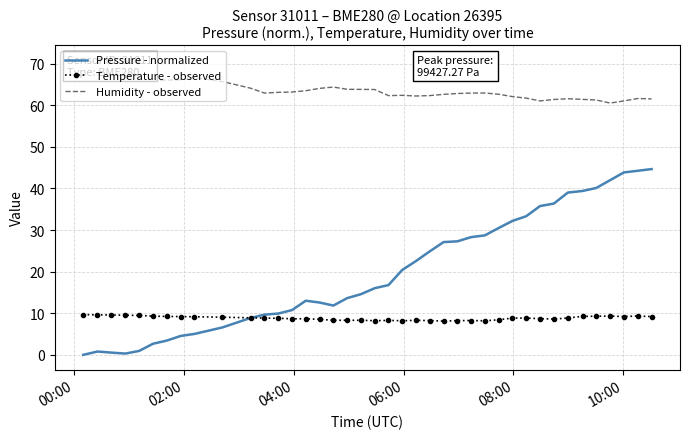

Which series has the widest spread of values?

Pressure - normalized